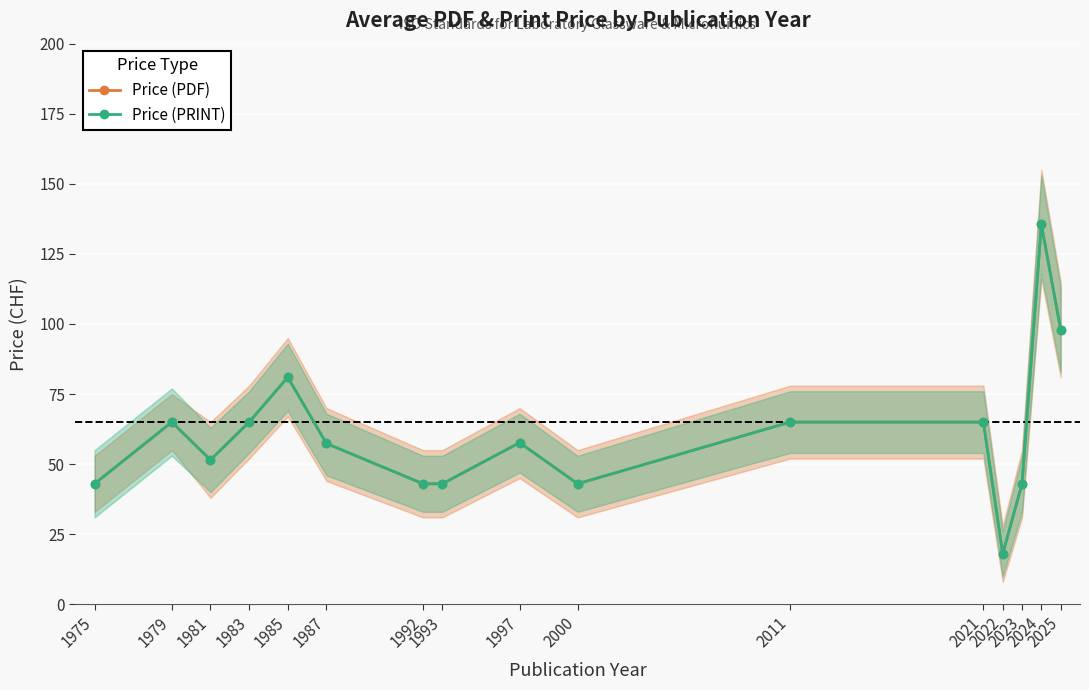

Reading right to left, transcribe all the data shown in this chart.

Price (PDF): 2025=98.0	2024=135.5	2023=43.0	2022=18.0	2021=65.0	2011=65.0	2000=43.0	1997=57.7	1993=43.0	1992=43.0	1987=57.4	1985=81.0	1983=65.0	1981=51.5	1979=65.0	1975=43.0
Price (PRINT): 2025=98.0	2024=135.5	2023=43.0	2022=18.0	2021=65.0	2011=65.0	2000=43.0	1997=57.7	1993=43.0	1992=43.0	1987=57.4	1985=81.0	1983=65.0	1981=51.5	1979=65.0	1975=43.0